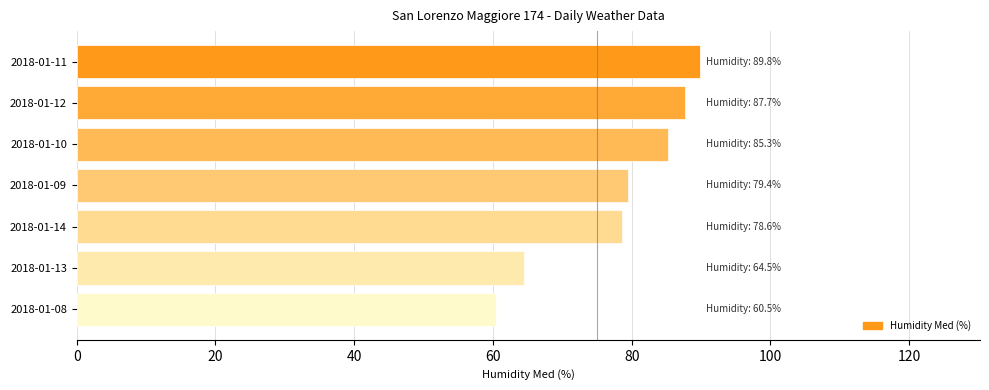

Reading top to bottom, what are all the values shown in this chart?

2018-01-11=89.8	2018-01-12=87.7	2018-01-10=85.3	2018-01-09=79.4	2018-01-14=78.6	2018-01-13=64.5	2018-01-08=60.5